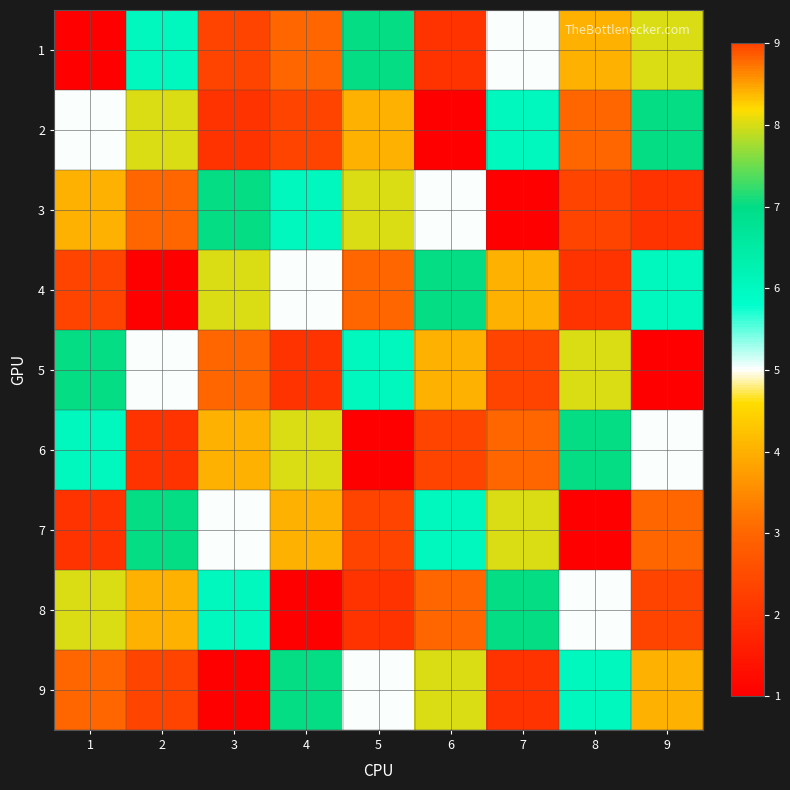

Which label corresponds to the largest value in the chart?

3